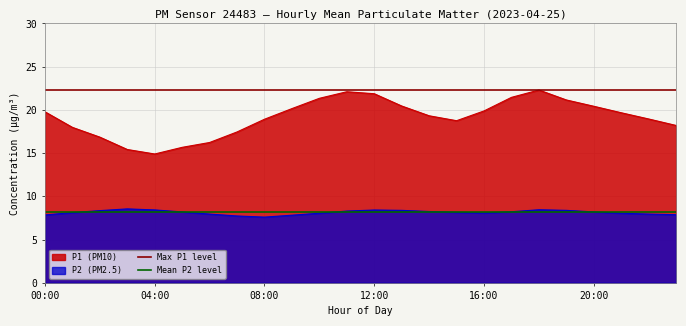

The P1 (PM10) series shows 5.2 at 00:00. True or false?

False